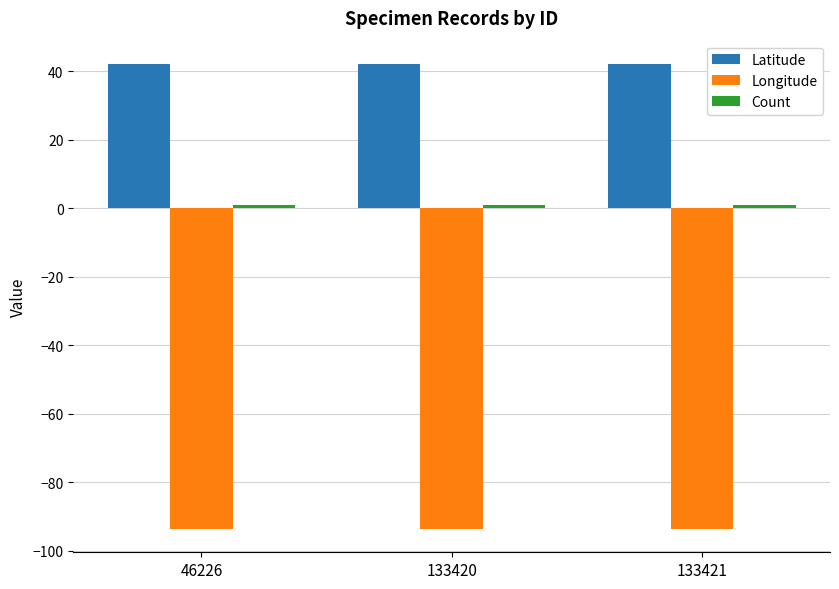

What is the difference between the Latitude values at 133421 and 46226?

0.1